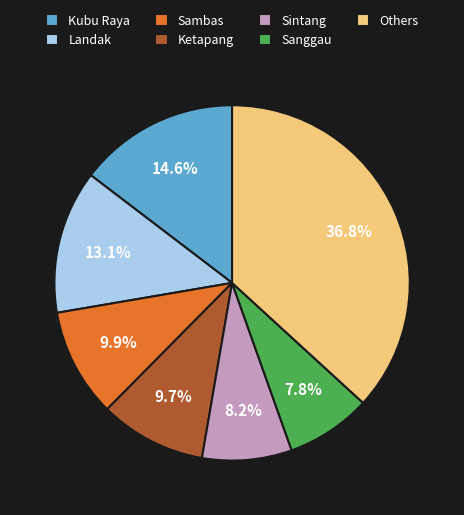

Is it true that Sambas is 10% of the pie?

True